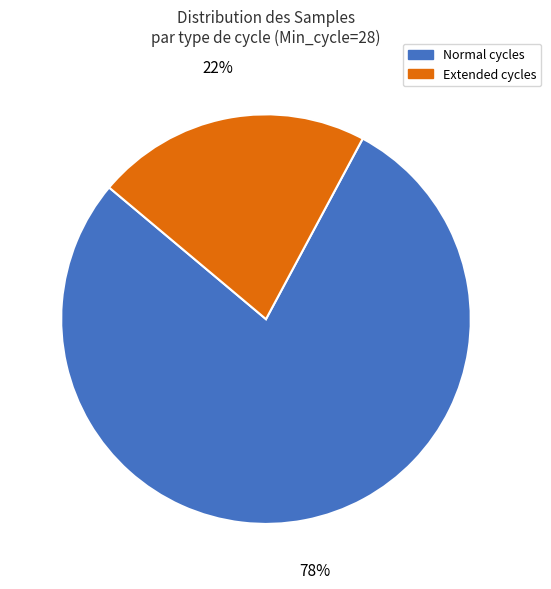

What is the ratio of the value at Extended cycles to the value at Normal cycles?

0.3